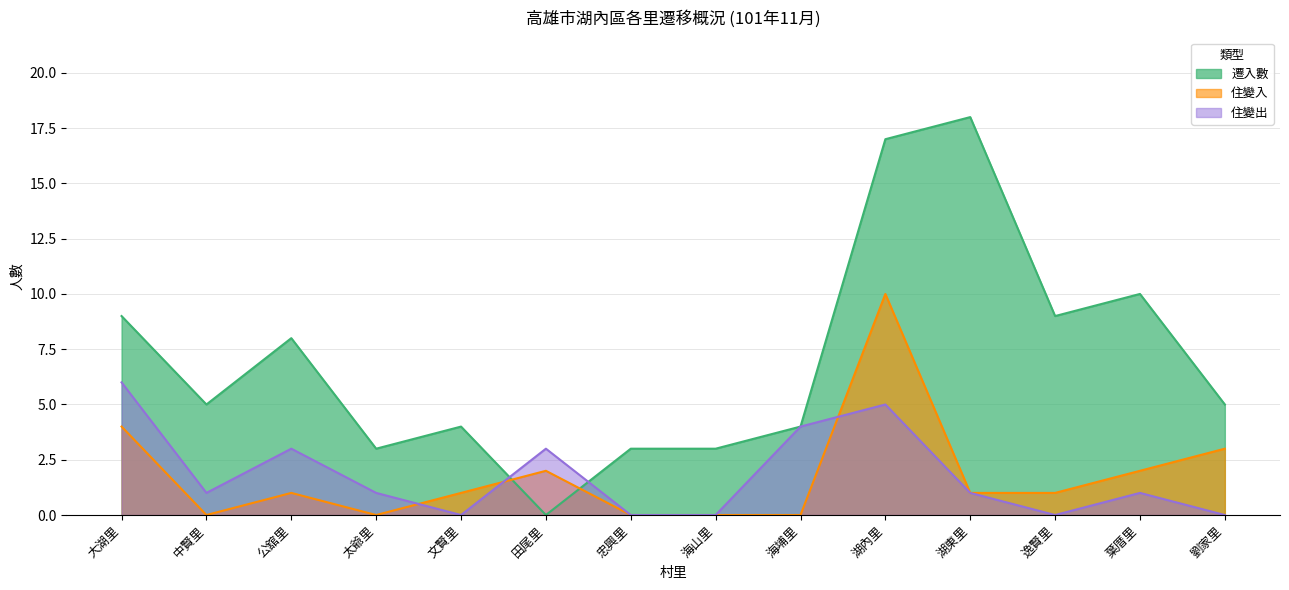

After their last crossing, which series has the higher values: 遷入數 or 住變出?

遷入數